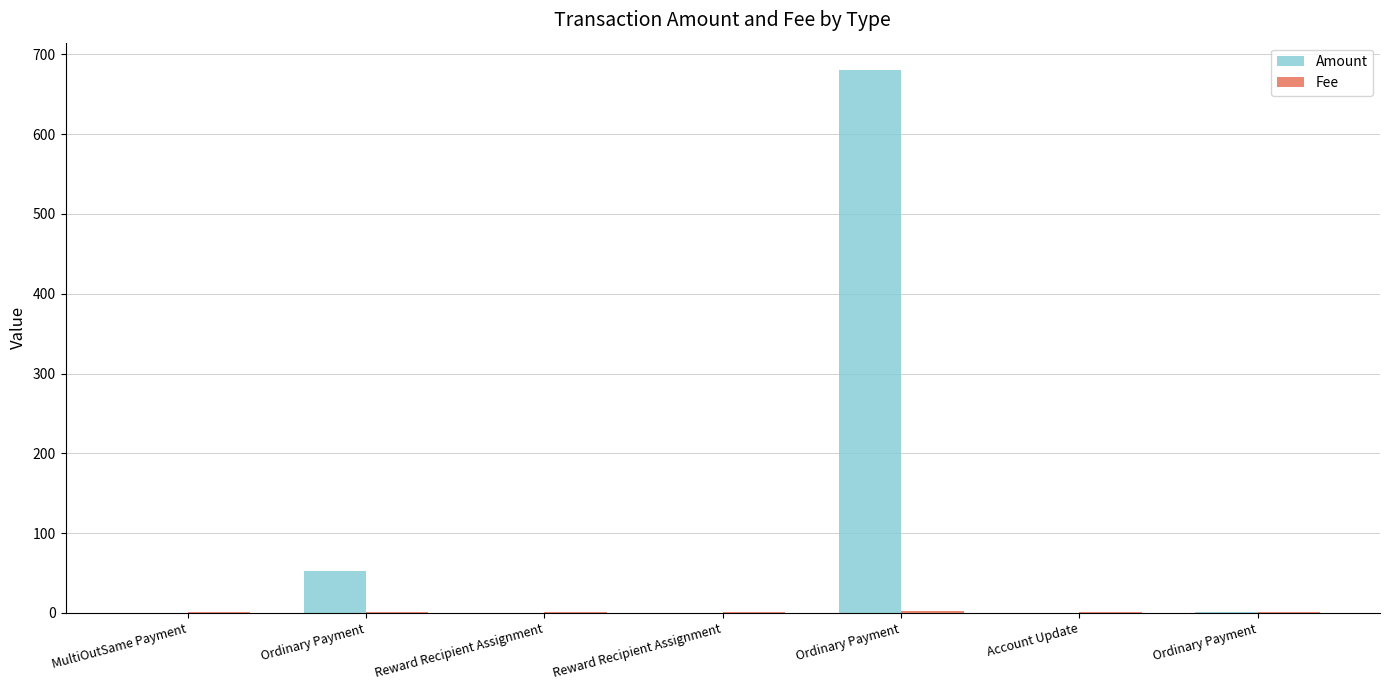

At which label does Amount reach its peak?

Ordinary Payment